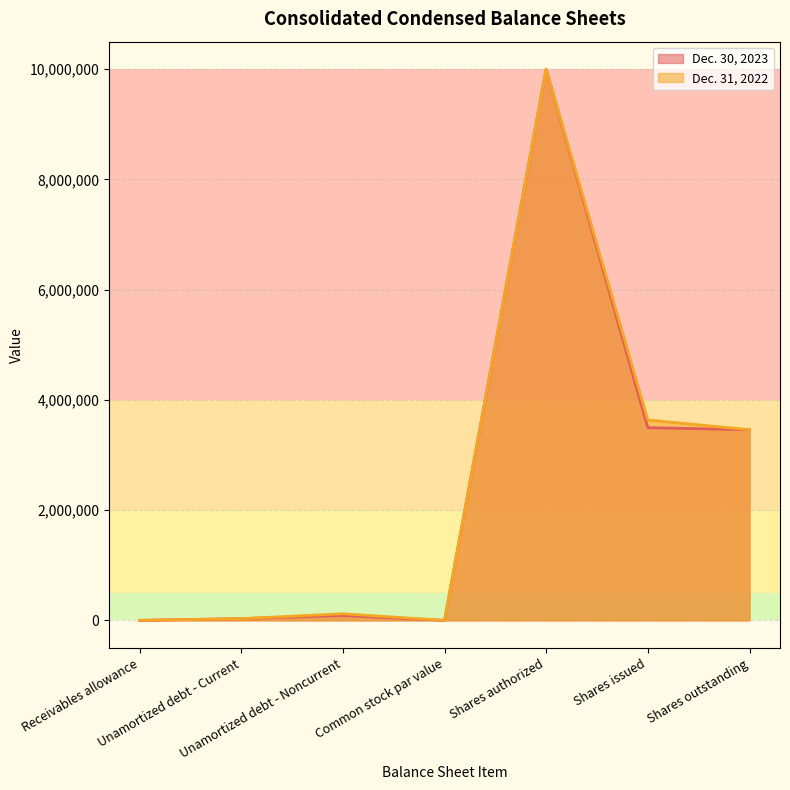

What are all the series names shown in the legend?

Dec. 30, 2023, Dec. 31, 2022